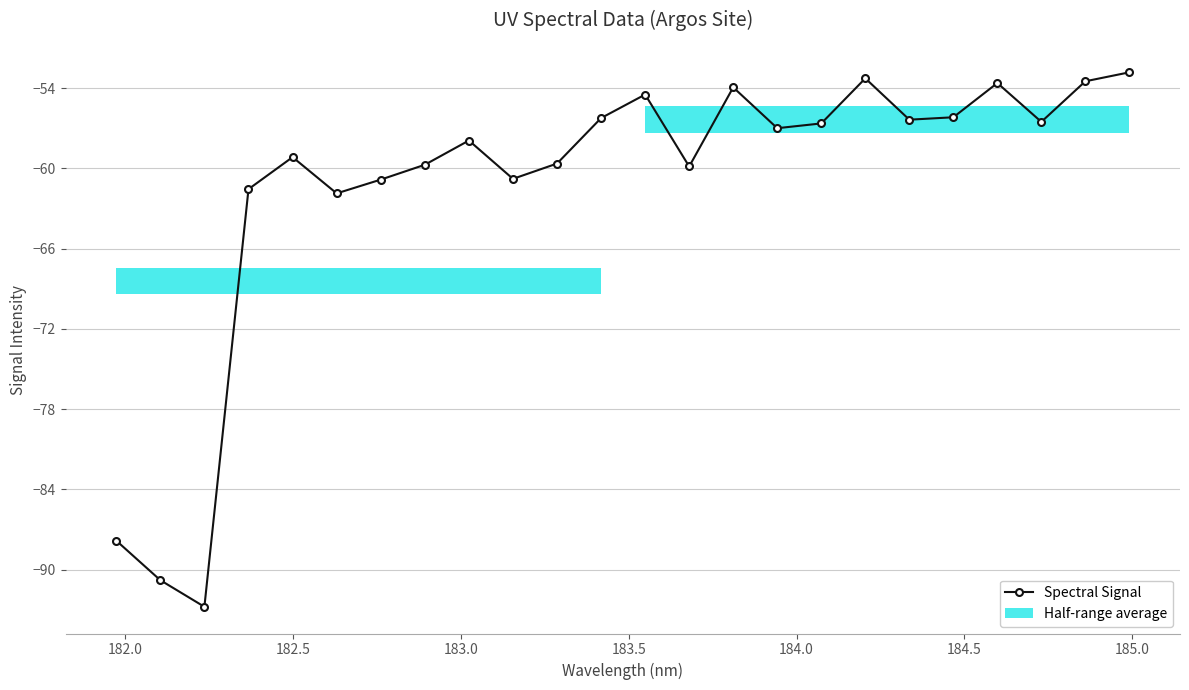

What is the minimum value for Spectral Signal?

-92.8